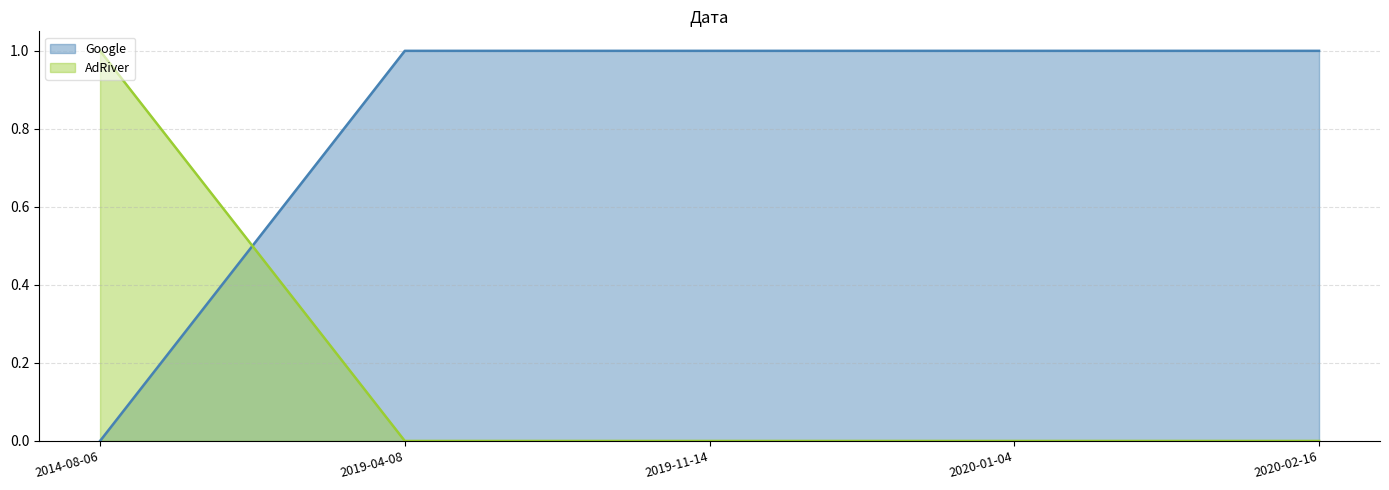

What is the label of the 5th point from the right?

2014-08-06